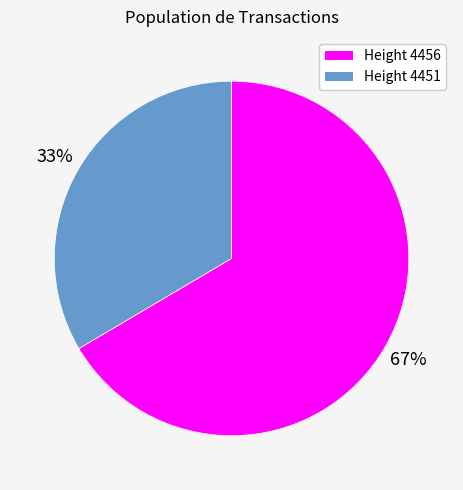

Is there any slice that represents more than half of the pie?

Yes